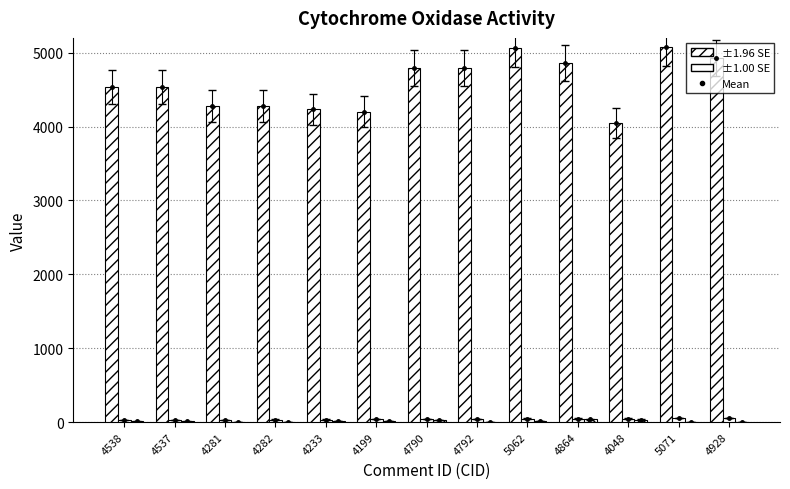

Is it true that CID equals 4282 at 4282?

True